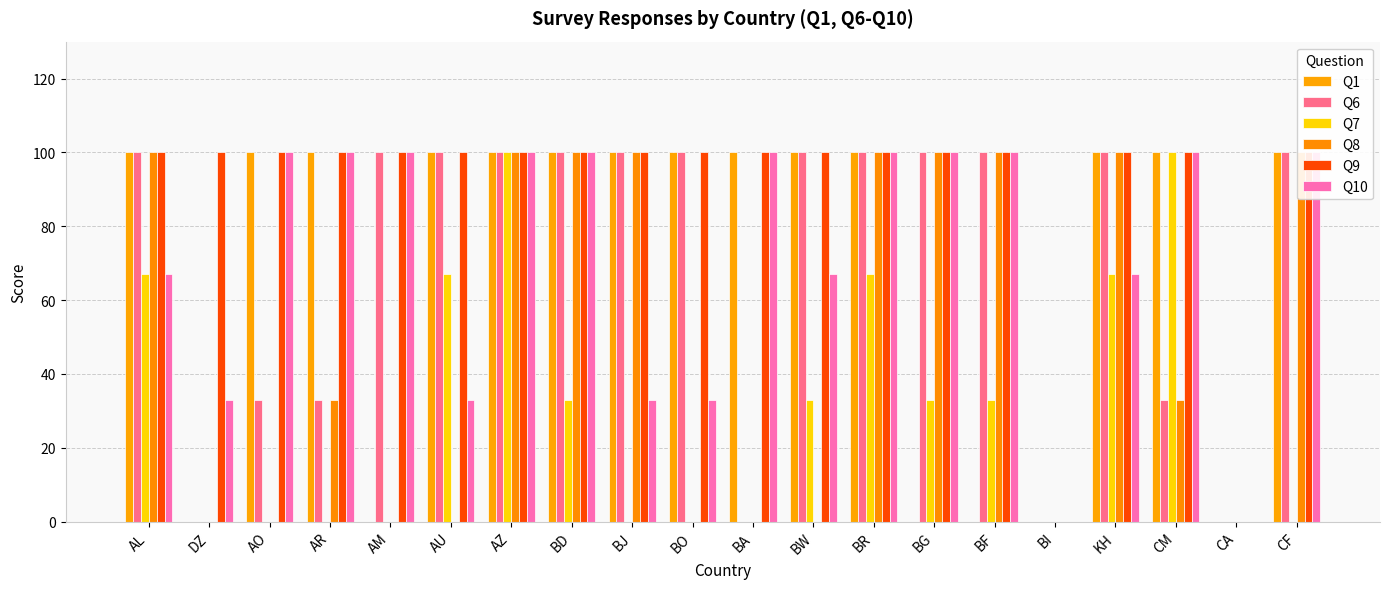

Reading left to right, what are all the values shown in this chart?

Q1: AL=100	DZ=0	AO=100	AR=100	AM=0	AU=100	AZ=100	BD=100	BJ=100	BO=100	BA=100	BW=100	BR=100	BG=0	BF=0	BI=0	KH=100	CM=100	CA=0	CF=100
Q6: AL=100	DZ=0	AO=33	AR=33	AM=100	AU=100	AZ=100	BD=100	BJ=100	BO=100	BA=0	BW=100	BR=100	BG=100	BF=100	BI=0	KH=100	CM=33	CA=0	CF=100
Q7: AL=67	DZ=0	AO=0	AR=0	AM=0	AU=67	AZ=100	BD=33	BJ=0	BO=0	BA=0	BW=33	BR=67	BG=33	BF=33	BI=0	KH=67	CM=100	CA=0	CF=0
Q8: AL=100	DZ=0	AO=0	AR=33	AM=0	AU=0	AZ=100	BD=100	BJ=100	BO=0	BA=0	BW=0	BR=100	BG=100	BF=100	BI=0	KH=100	CM=33	CA=0	CF=100
Q9: AL=100	DZ=100	AO=100	AR=100	AM=100	AU=100	AZ=100	BD=100	BJ=100	BO=100	BA=100	BW=100	BR=100	BG=100	BF=100	BI=0	KH=100	CM=100	CA=0	CF=100
Q10: AL=67	DZ=33	AO=100	AR=100	AM=100	AU=33	AZ=100	BD=100	BJ=33	BO=33	BA=100	BW=67	BR=100	BG=100	BF=100	BI=0	KH=67	CM=100	CA=0	CF=100